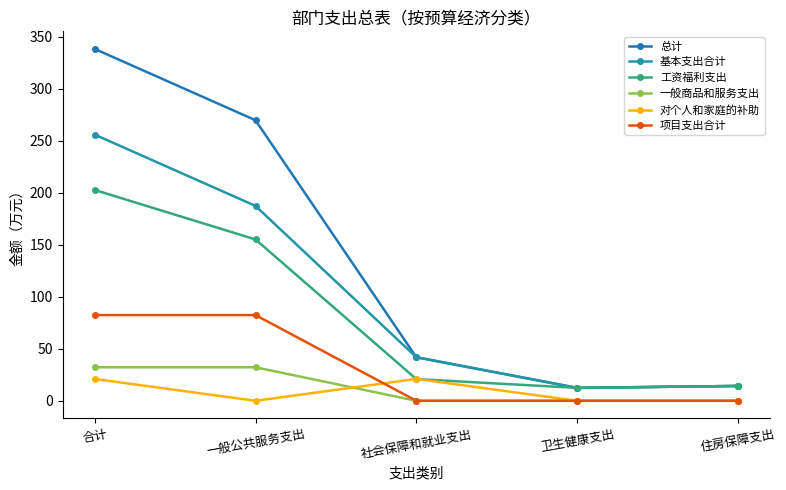

At which category is the sum across all series the highest?

合计